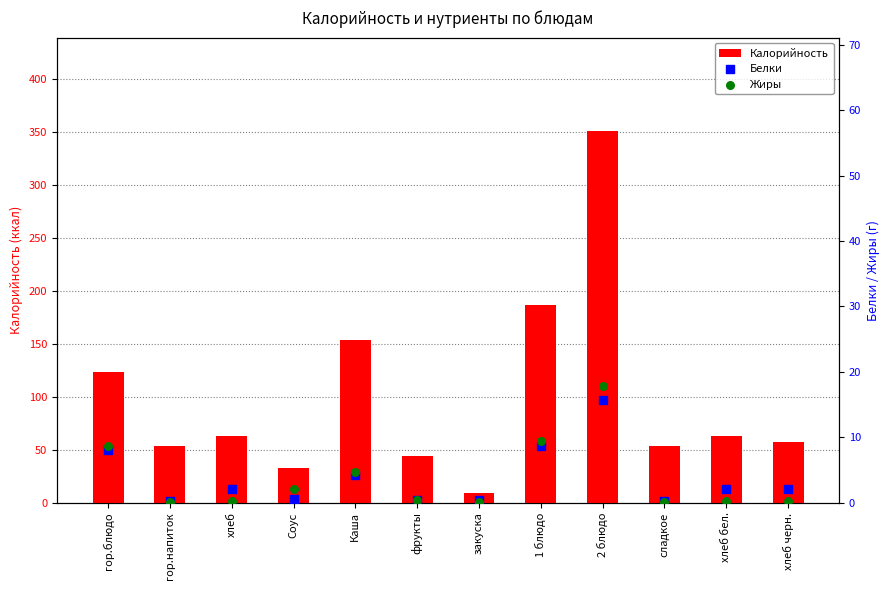

Which series has the largest Y range (max minus min)?

Калорийность